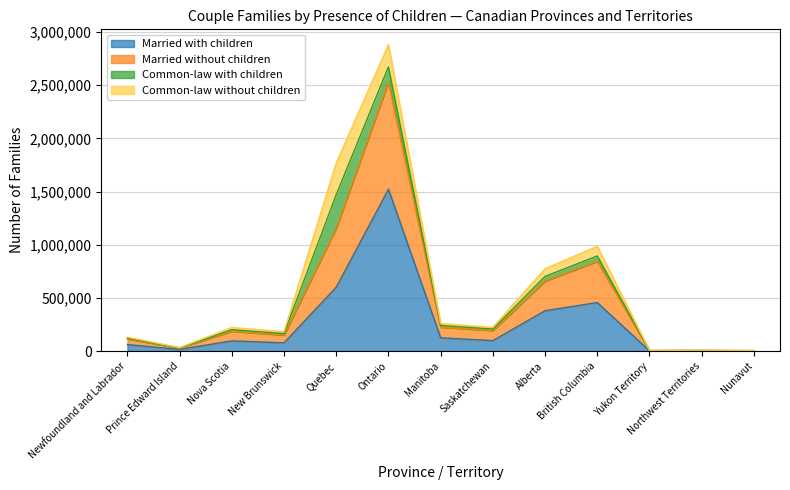

What is the value of the Married with children point at the 9th from the left?

379910